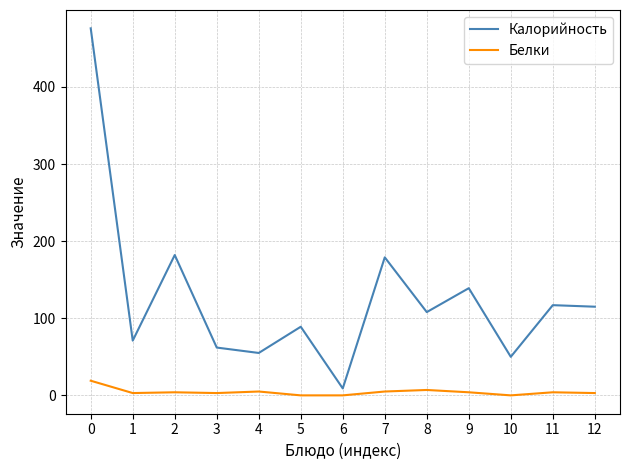

What is the difference between the maximum and minimum values in the Калорийность series?

467